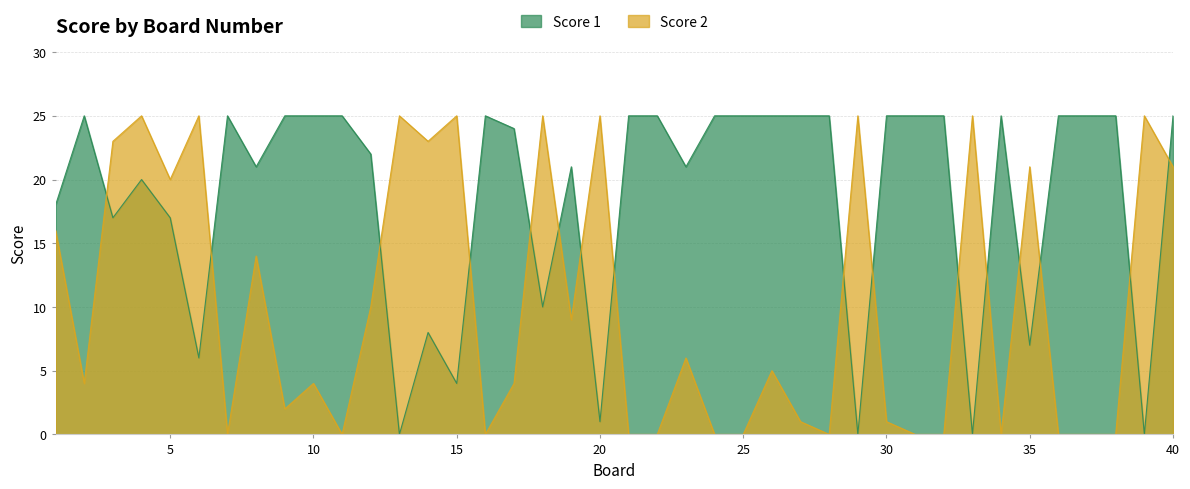

At which category is the sum across all series the highest?

40